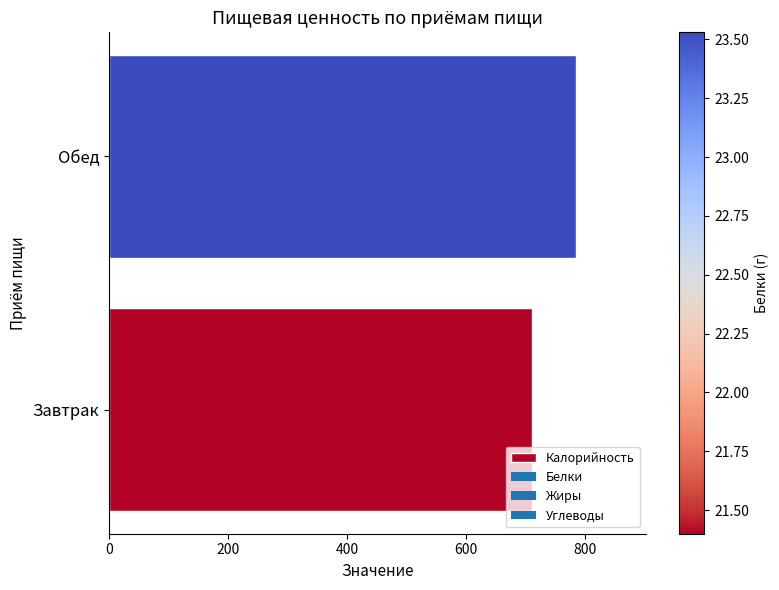

Approximately how many times larger is the value at Завтрак compared to Обед?

0.9